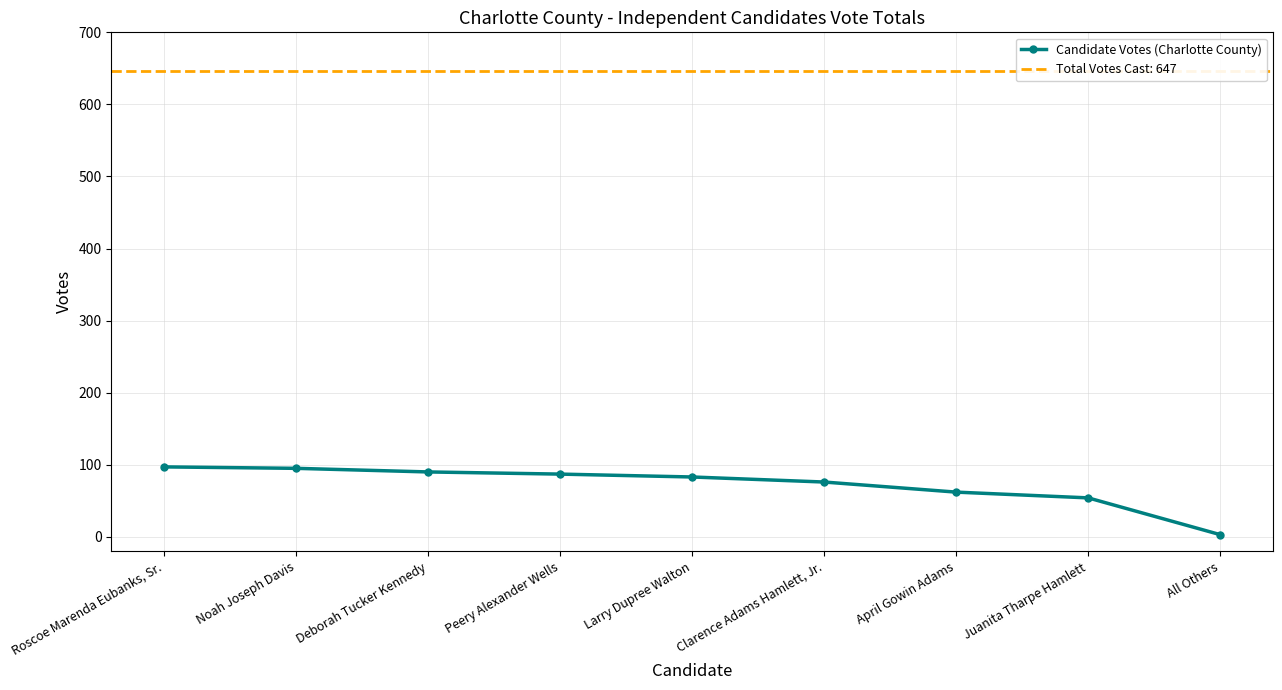

Which category has the lowest value across all series?

All Others